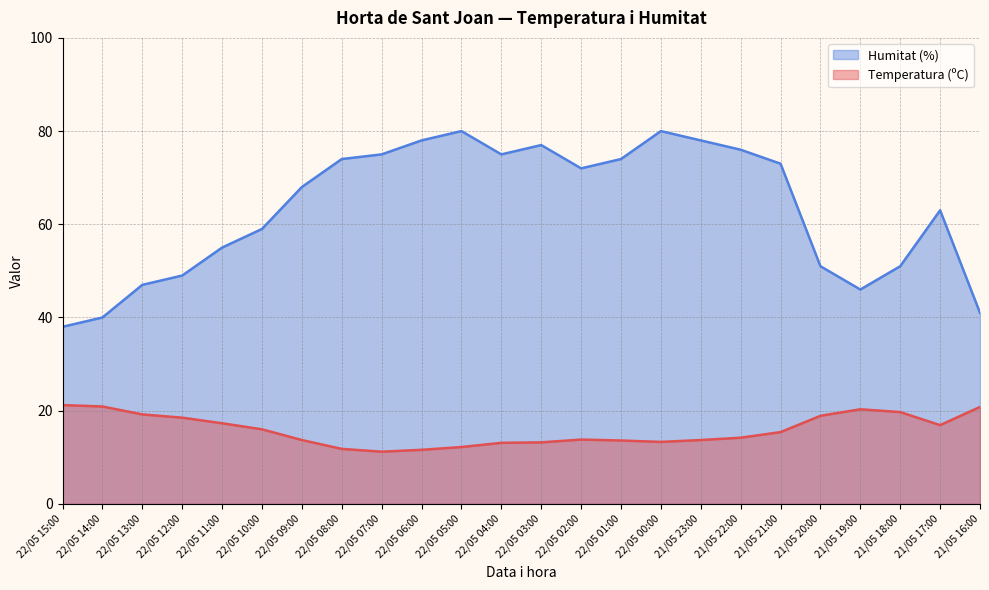

Between 22/05 10:00 and 22/05 07:00, which series saw the biggest shift?

Humitat (%)